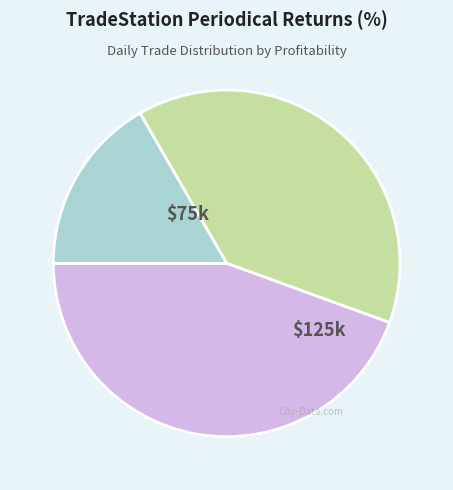

Does any single category account for the majority?

No